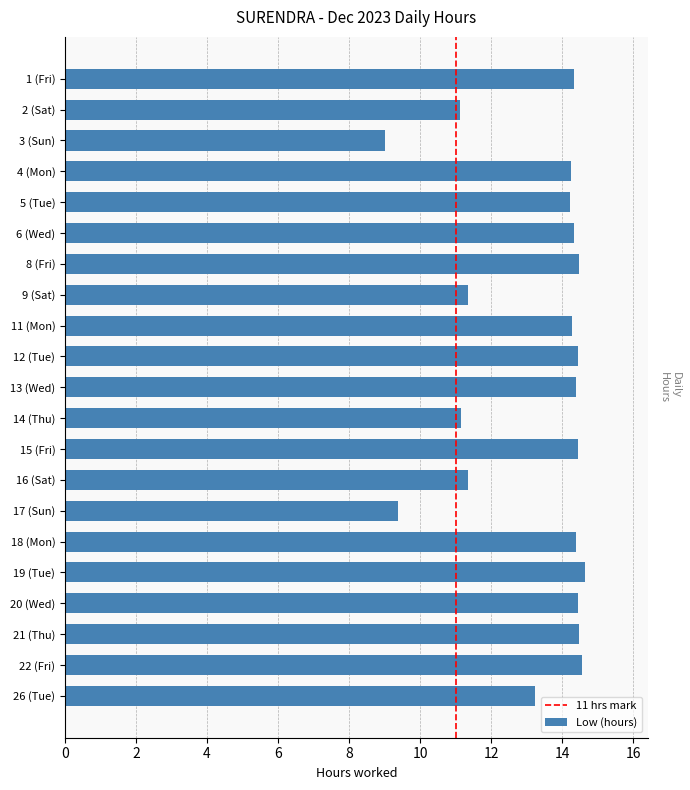

How many data points are less than 14?

7